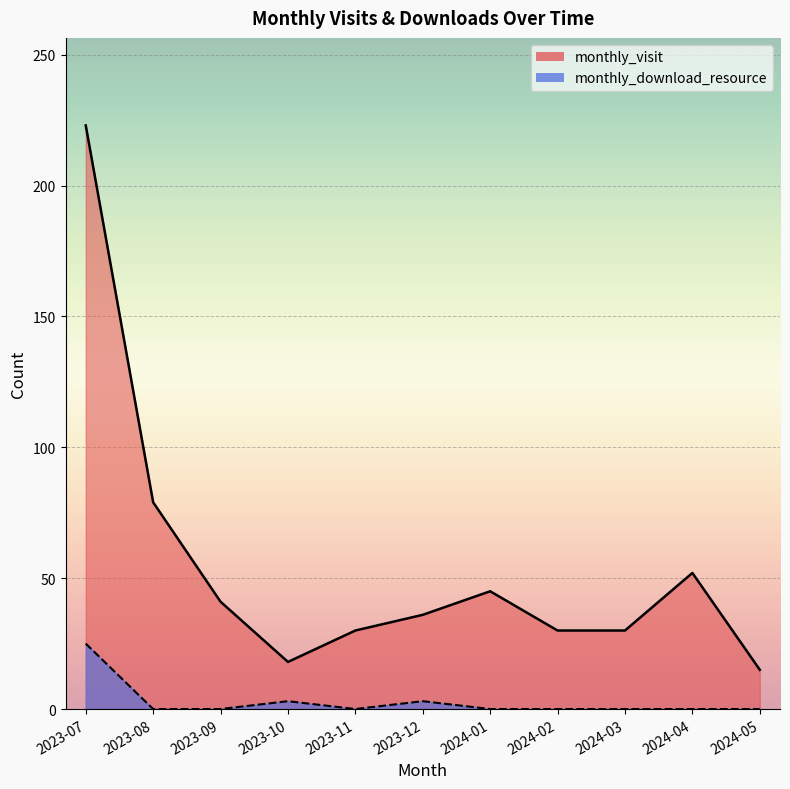

List the series in order of their peak value, lowest first.

monthly_download_resource, monthly_visit